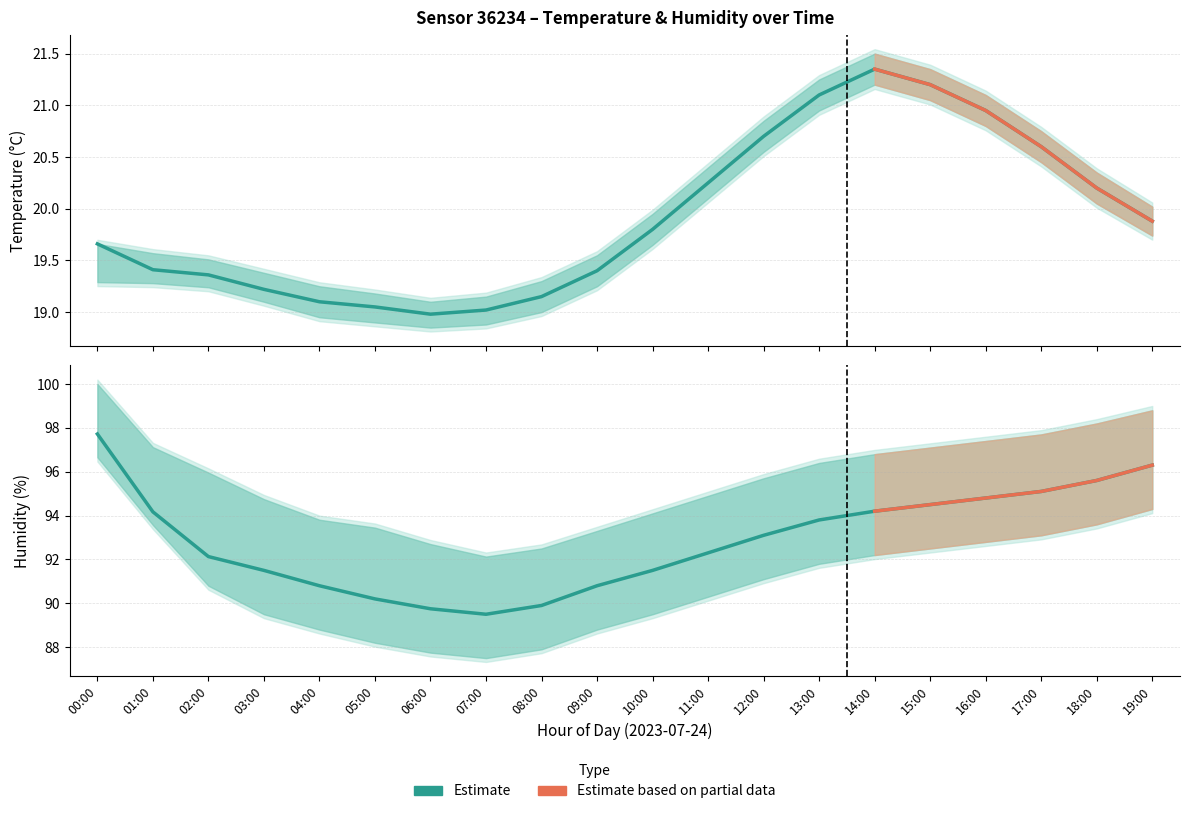

Reading left to right, transcribe all the data shown in this chart.

temperature: 19.7	19.4	19.4	19.2	19.1	19.1	19.0	19.0	19.1	19.4	19.8	20.2	20.7	21.1	21.4	21.2	20.9	20.6	20.2	19.9
humidity: 97.7	94.2	92.1	91.5	90.8	90.2	89.8	89.5	89.9	90.8	91.5	92.3	93.1	93.8	94.2	94.5	94.8	95.1	95.6	96.3
temp_upper: 19.7	19.6	19.5	19.4	19.2	19.2	19.1	19.1	19.3	19.6	19.9	20.4	20.9	21.2	21.5	21.4	21.1	20.8	20.4	20.0
temp_lower: 19.3	19.3	19.2	19.1	18.9	18.9	18.9	18.9	19.0	19.2	19.6	20.1	20.6	20.9	21.2	21.1	20.8	20.4	20.1	19.7
hum_upper: 100.0	97.1	96.0	94.8	93.8	93.5	92.7	92.1	92.5	93.3	94.1	94.9	95.7	96.4	96.8	97.1	97.4	97.7	98.2	98.8
hum_lower: 96.7	93.6	90.8	89.5	88.8	88.2	87.8	87.5	87.9	88.8	89.5	90.3	91.1	91.8	92.2	92.5	92.8	93.1	93.6	94.3